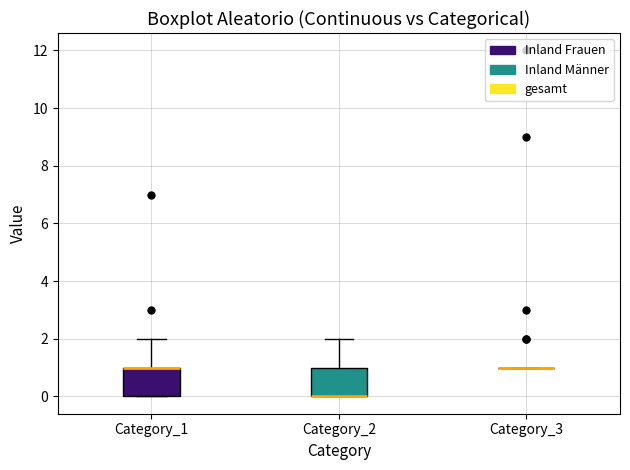

Where does the upper whisker of the box for Category_2 end on the y-axis? The values are not printed on the chart, so give them approximately, as read against the axis.

2